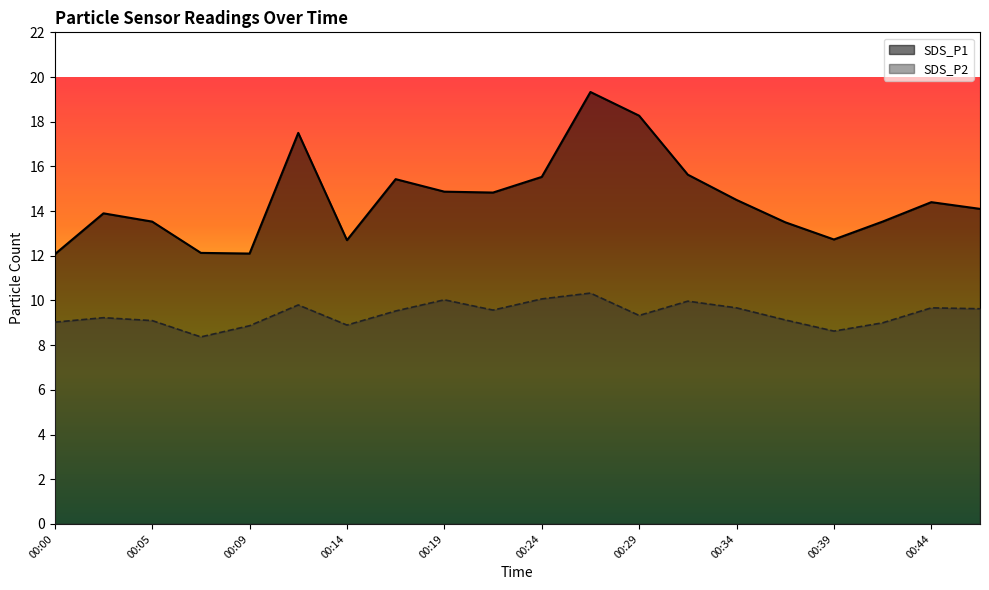

What is the minimum value for SDS_P1?

12.1